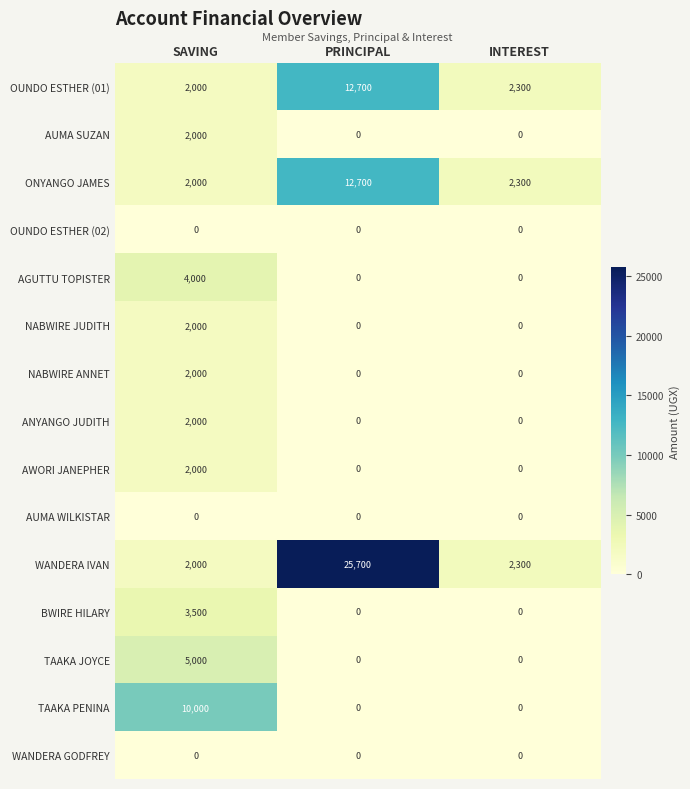

The value of OUNDO ESTHER (01) at INTEREST is 1503. True or false?

False